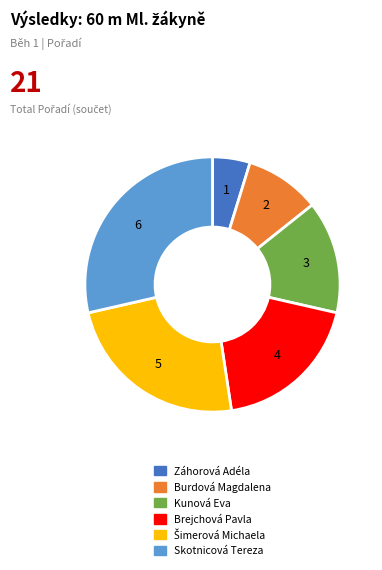

Between Záhorová Adéla and Skotnicová Tereza, which is larger?

Skotnicová Tereza